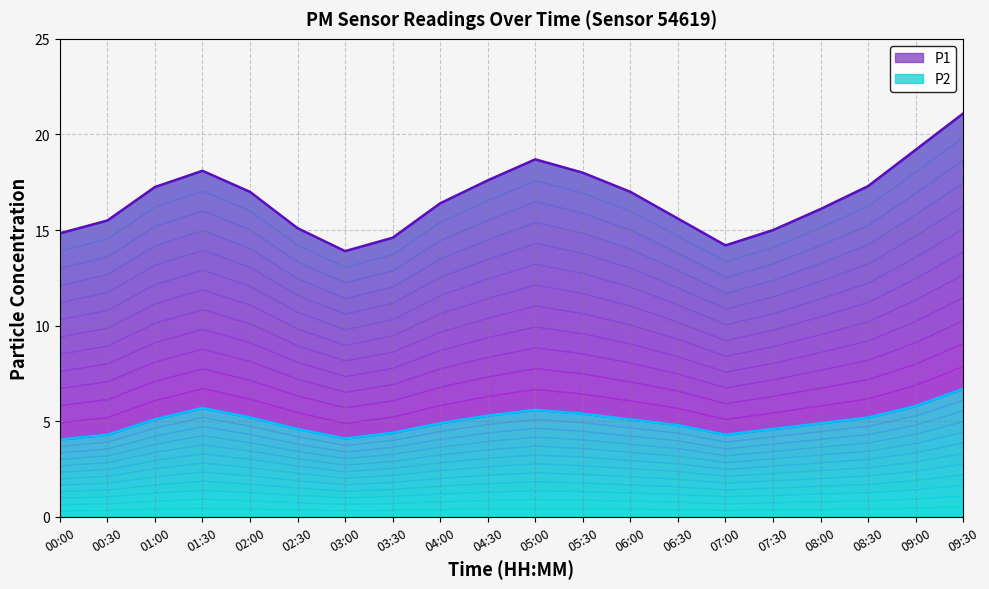

List the series in order of their overall mean, lowest first.

P2, P1